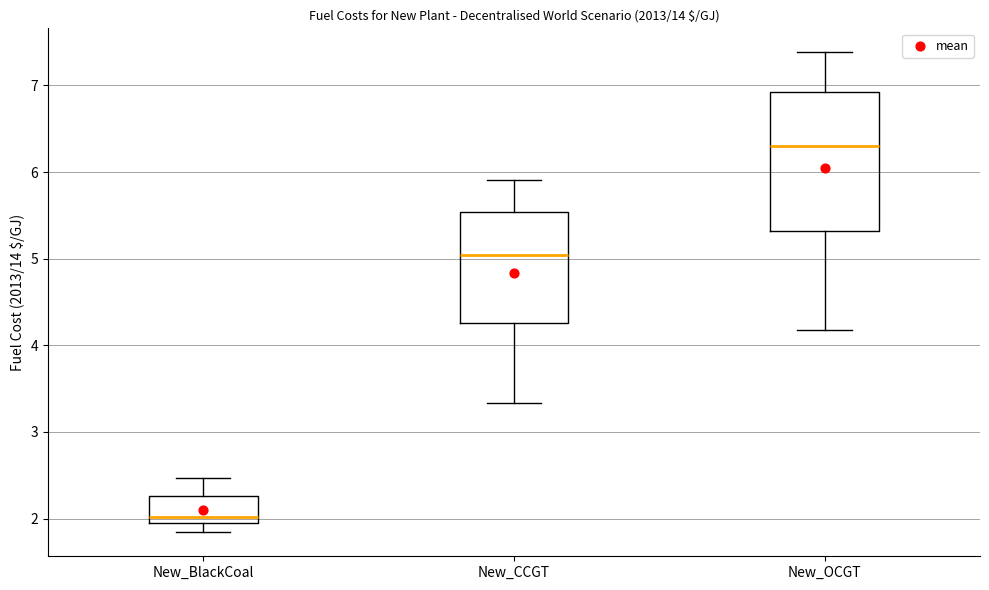

Comparing the boxes themselves (not the whiskers), which one is the tallest?

New_OCGT